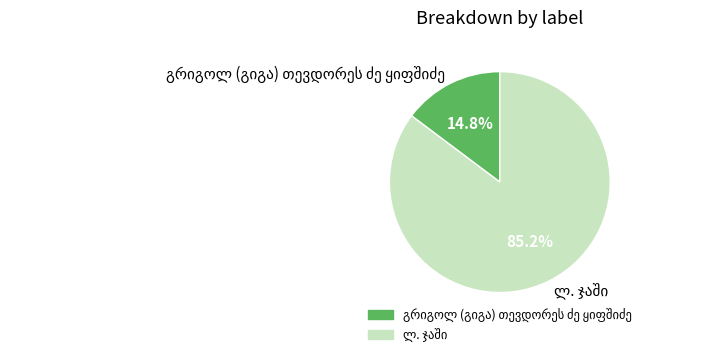

Is there a majority slice in this chart?

Yes